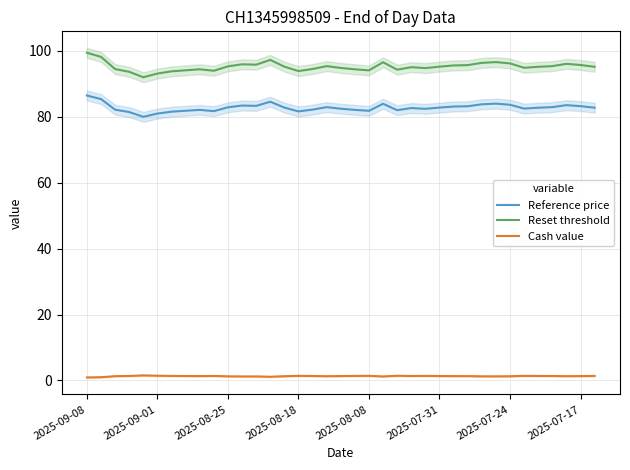

What is the difference between the maximum and minimum values in the Reset threshold series?

7.4